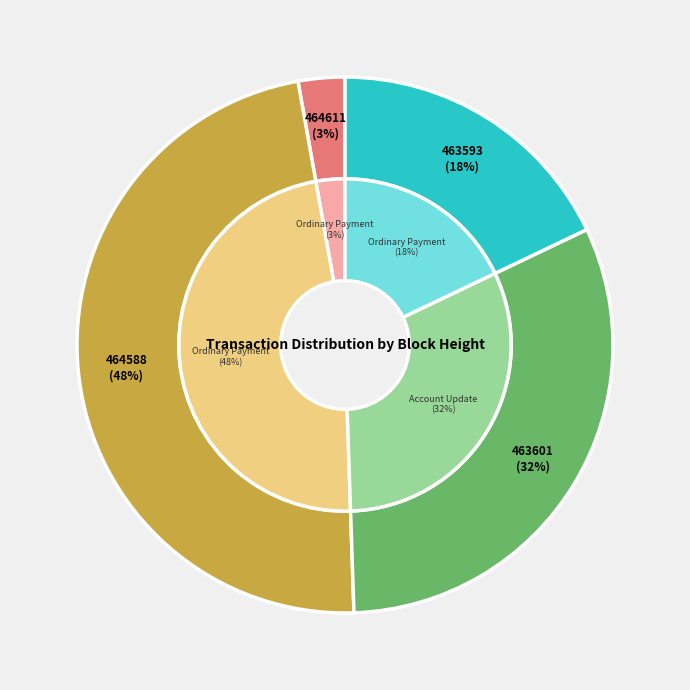

Is it true that 464588 is 48% of the pie?

True